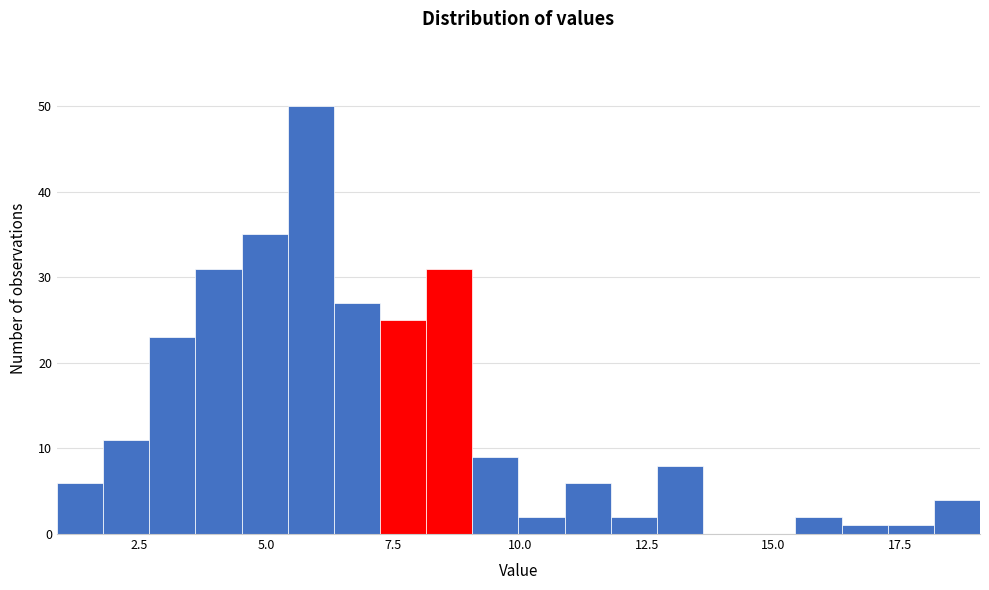

Around what value on the x-axis is the tallest bar? Give the approximate position of its centre, as read against the axis.

6.0